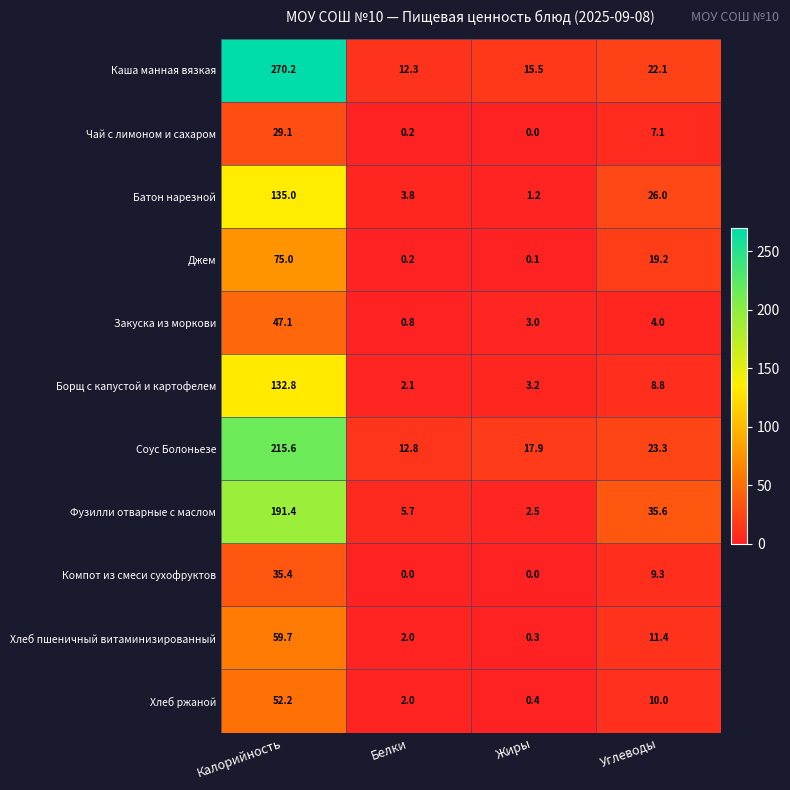

Rank the categories by Хлеб пшеничный витаминизированный value from highest to lowest.

Калорийность, Углеводы, Белки, Жиры